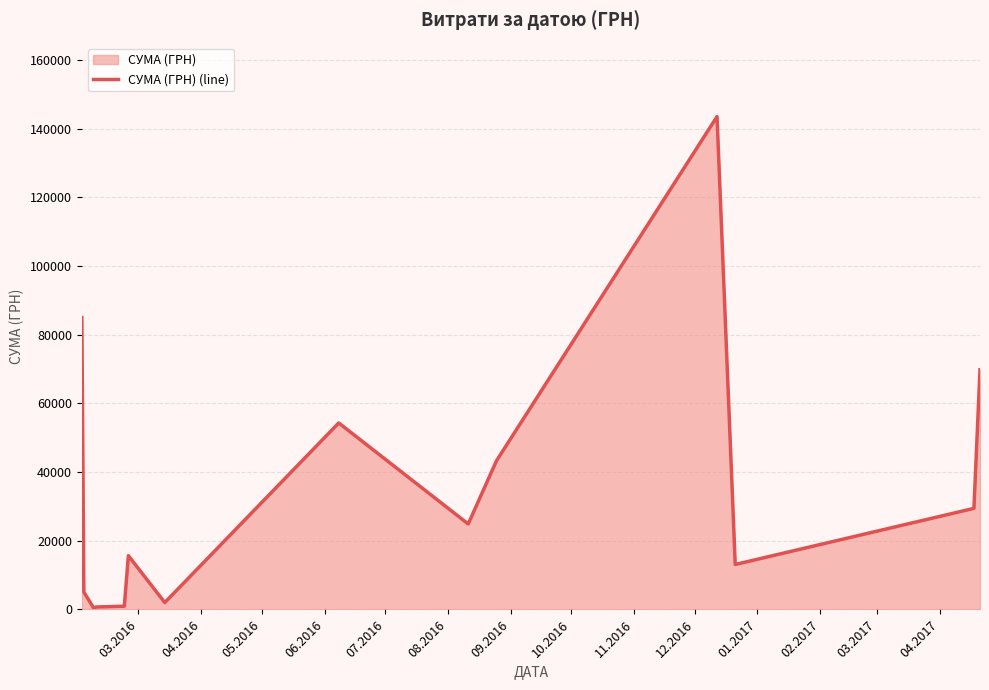

What is the maximum value shown in the chart?

143568.0